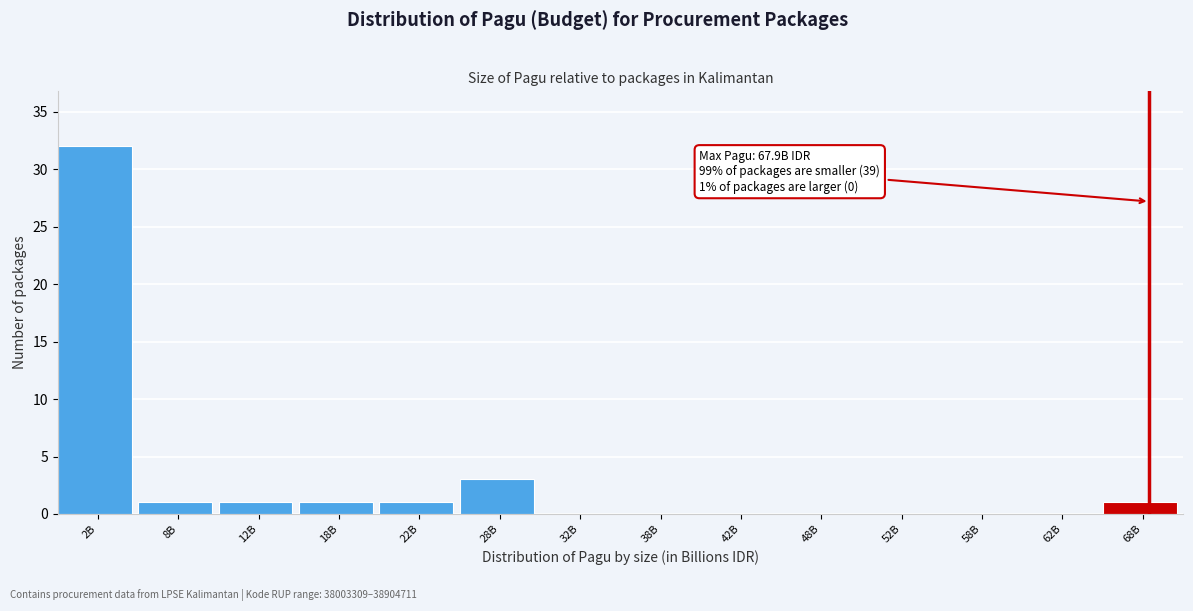

Reading left to right, list all the values displayed in this chart.

2B=32	8B=1	12B=1	18B=1	22B=1	28B=3	32B=0	38B=0	42B=0	48B=0	52B=0	58B=0	62B=0	68B=1